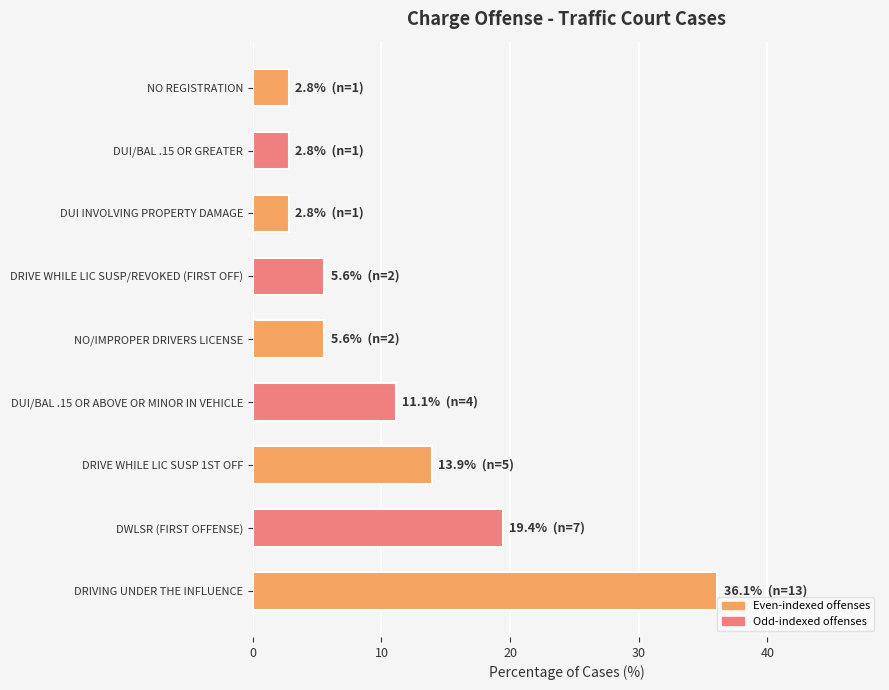

Between DRIVE WHILE LIC SUSP 1ST OFF and DRIVE WHILE LIC SUSP/REVOKED (FIRST OFF), which is larger?

DRIVE WHILE LIC SUSP 1ST OFF